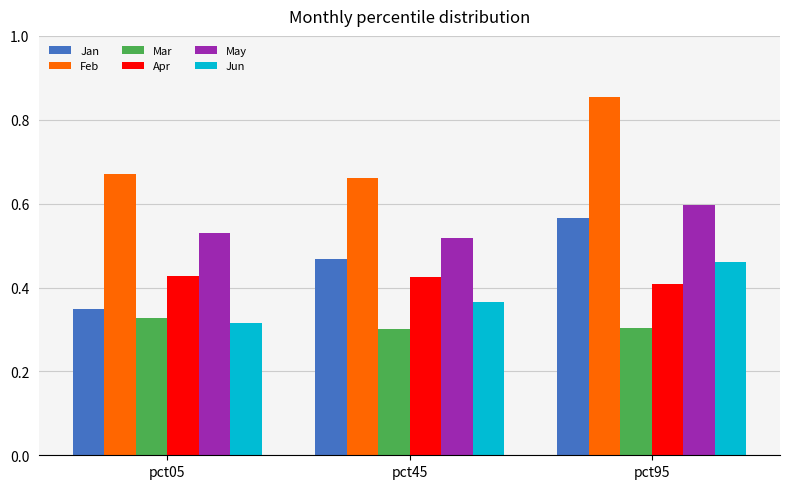

The value of Jun at pct05 is 0.5. True or false?

False